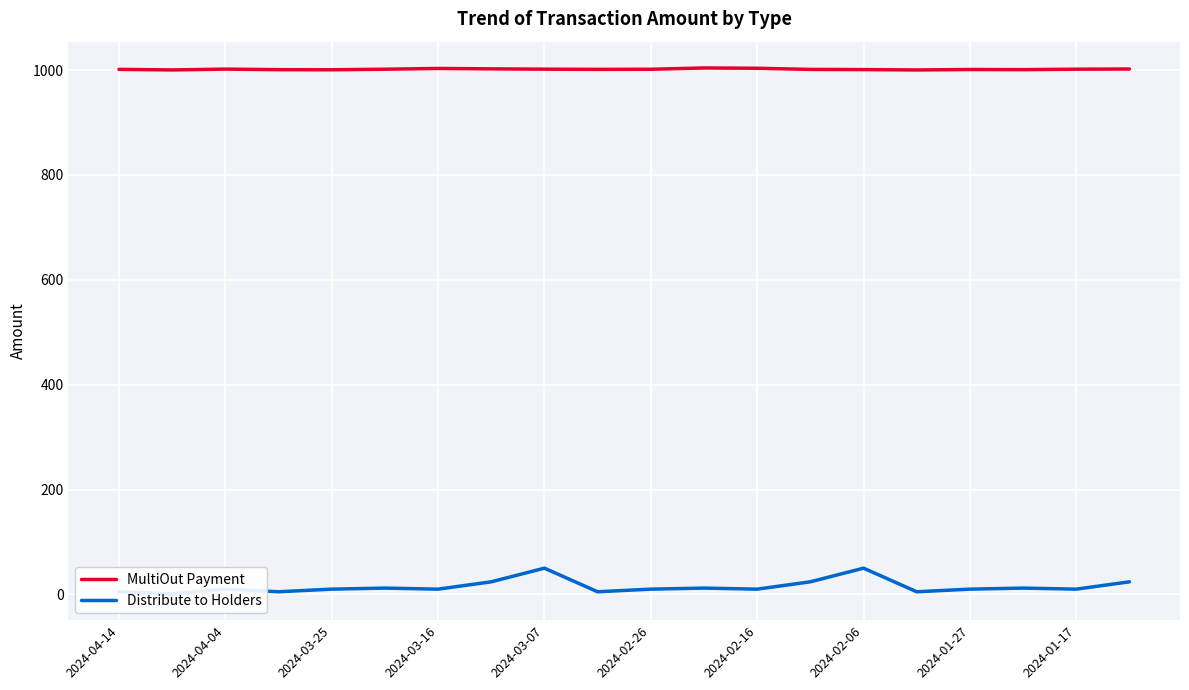

The value of MultiOut Payment at 2024-04-04 is 1001.7. True or false?

True